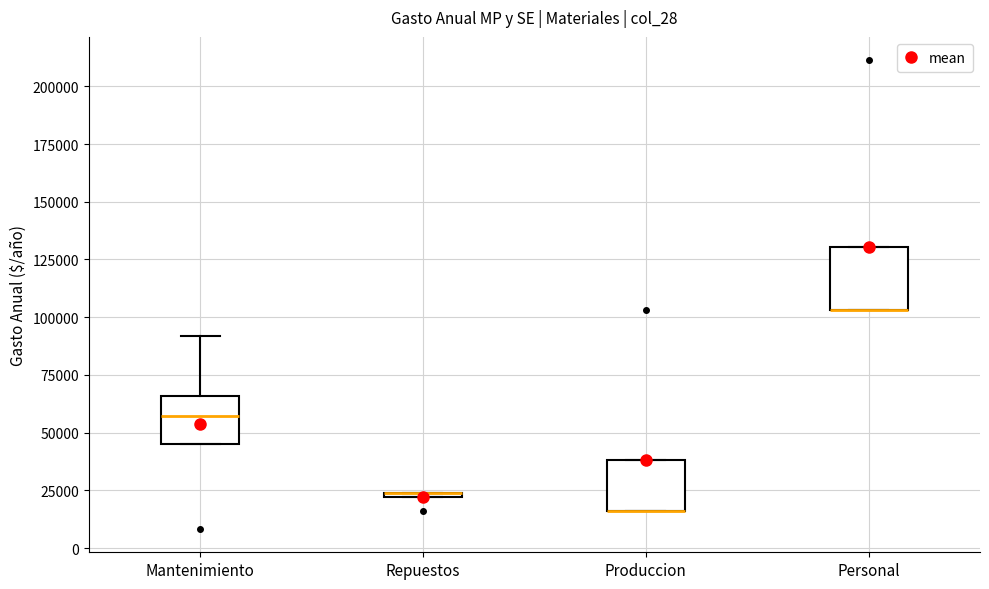

Where is the upper edge of the box for Repuestos on the y-axis? The values are not printed on the chart, so give them approximately, as read against the axis.

25000